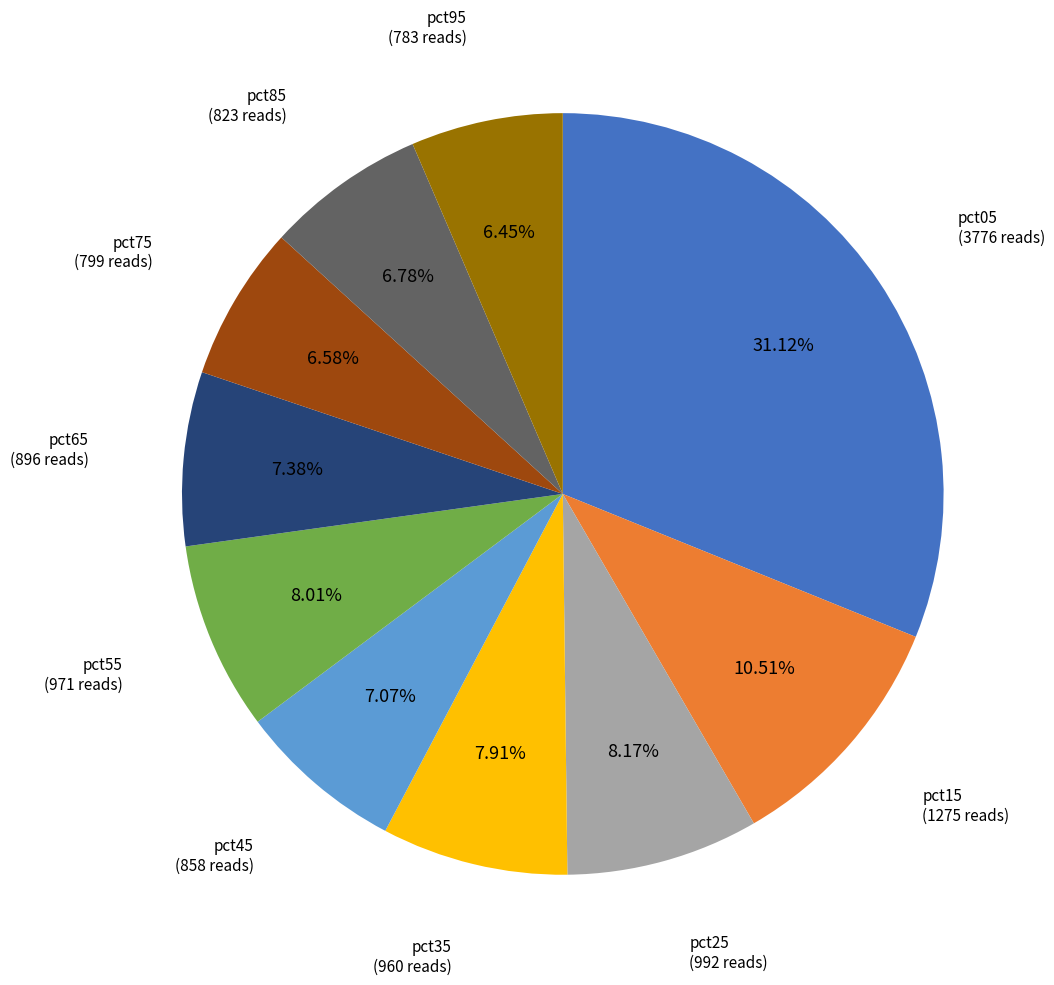

Is there a majority slice in this chart?

No